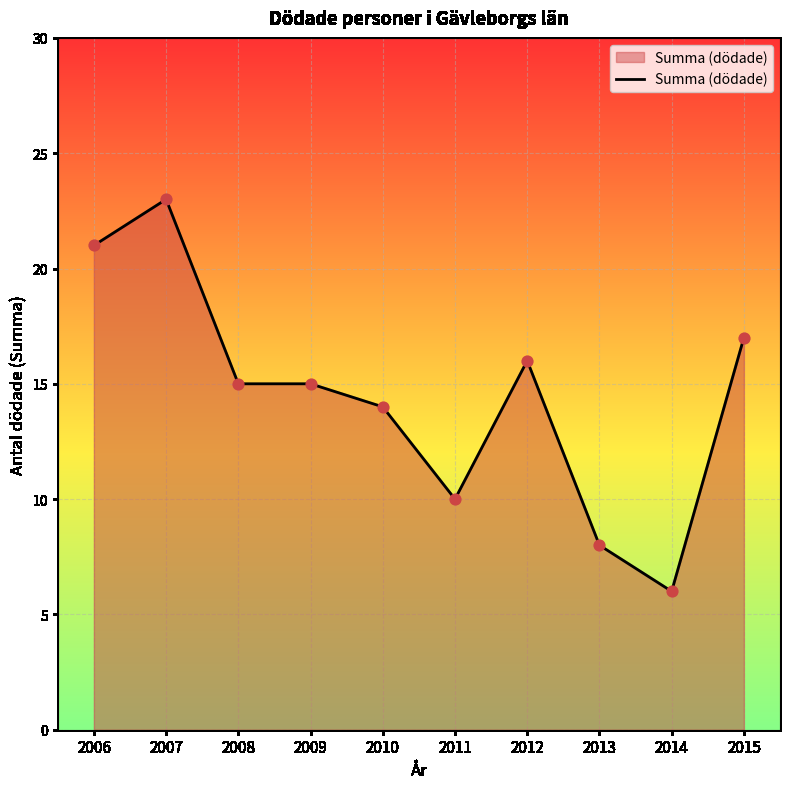

Which has a higher value, 2012 or 2011?

2012